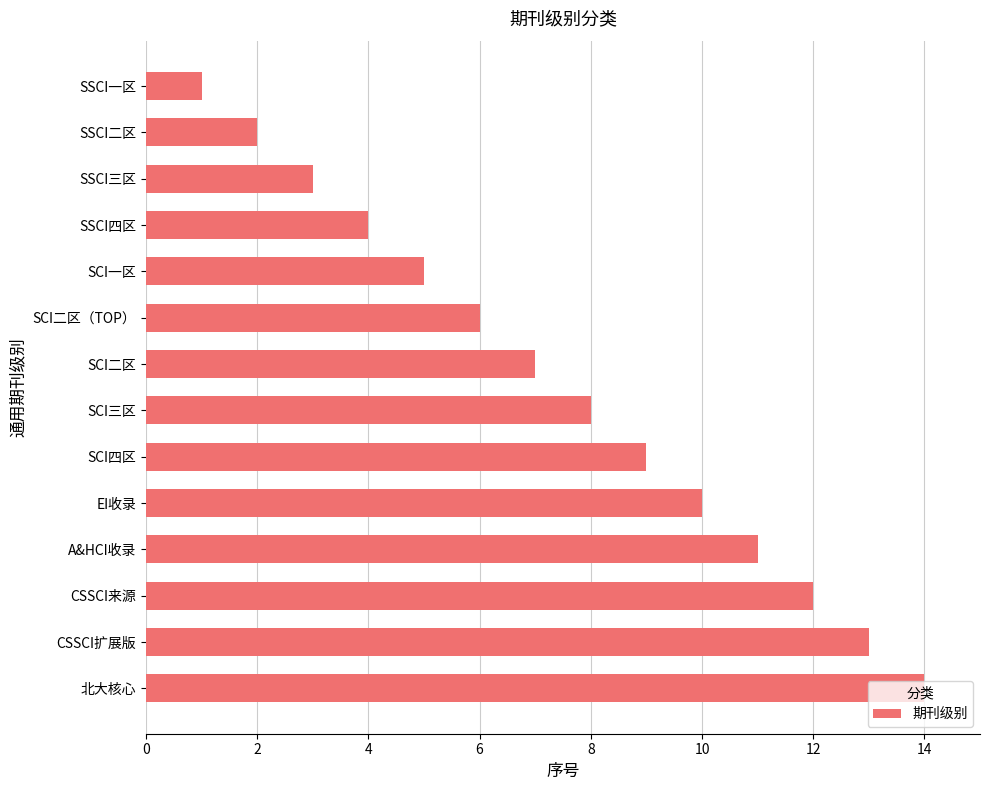

What is the average value?

8